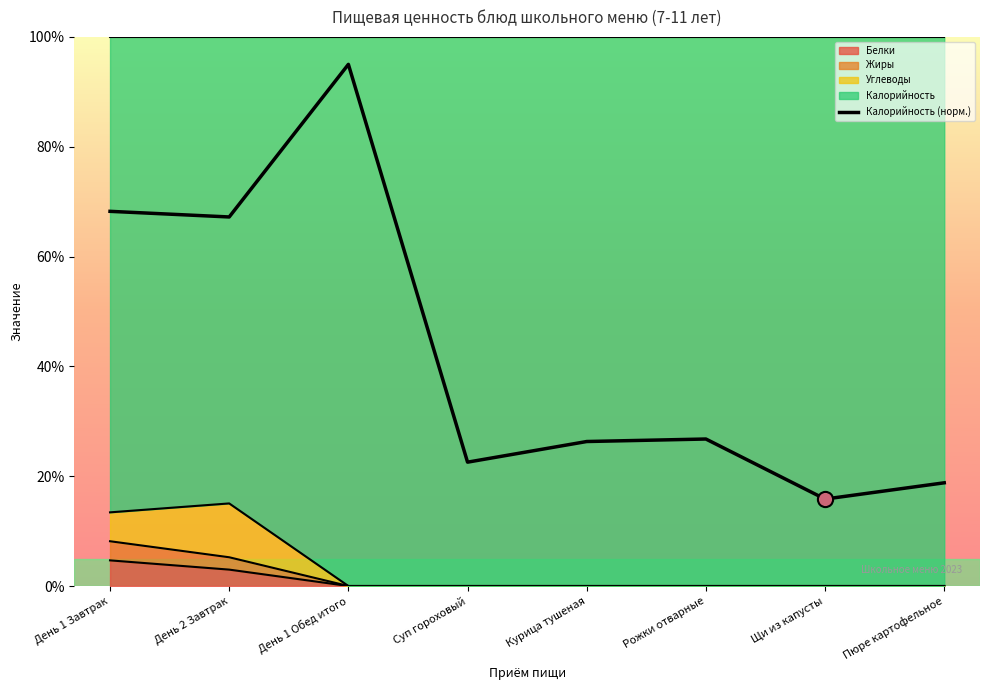

Between Курица тушеная and Щи из капусты, which is larger?

Курица тушеная